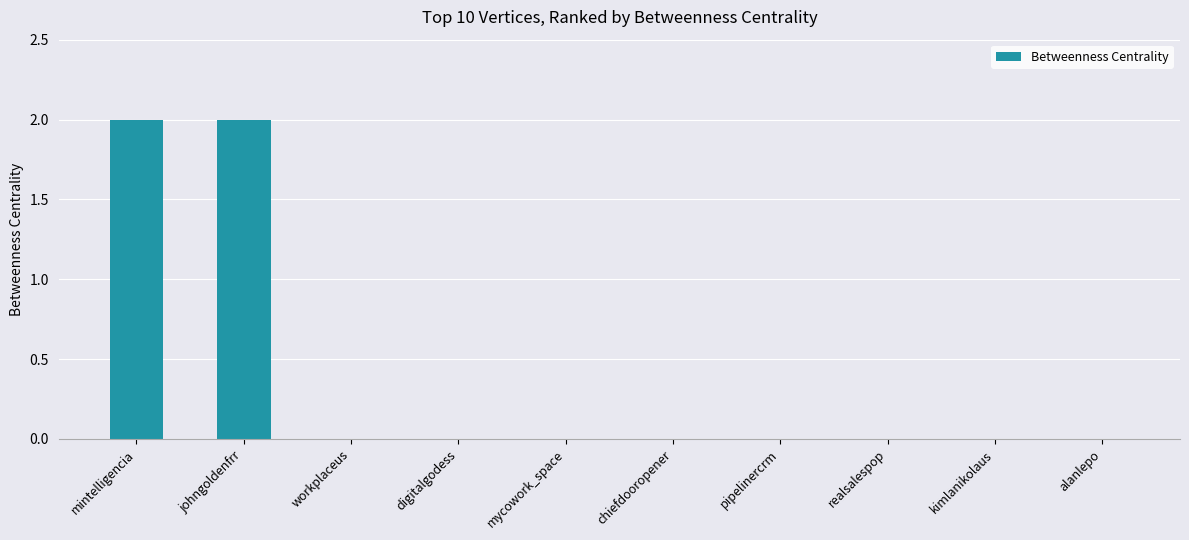

Is it true that the value at pipelinercrm is 1?

False